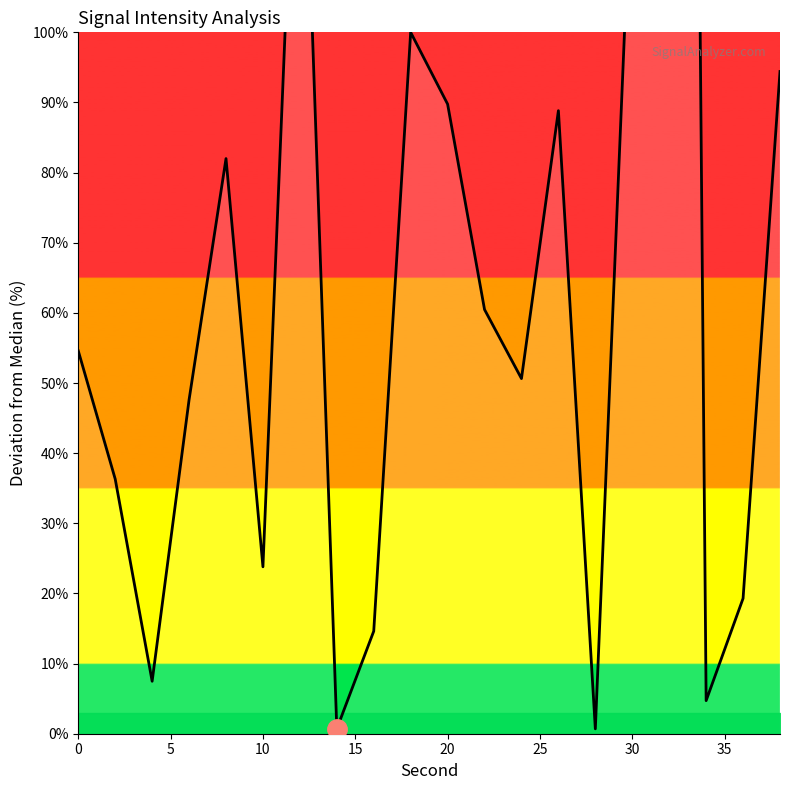

What is the smallest value displayed?

0.7